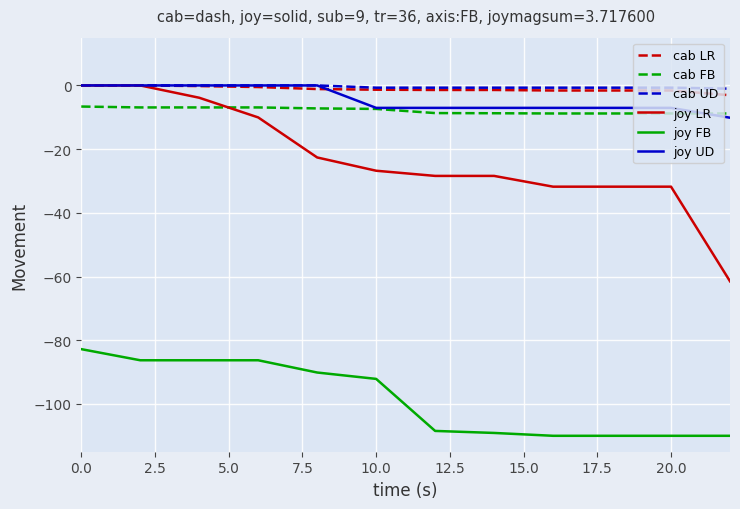

What is the minimum value shown in the chart?

-110.0